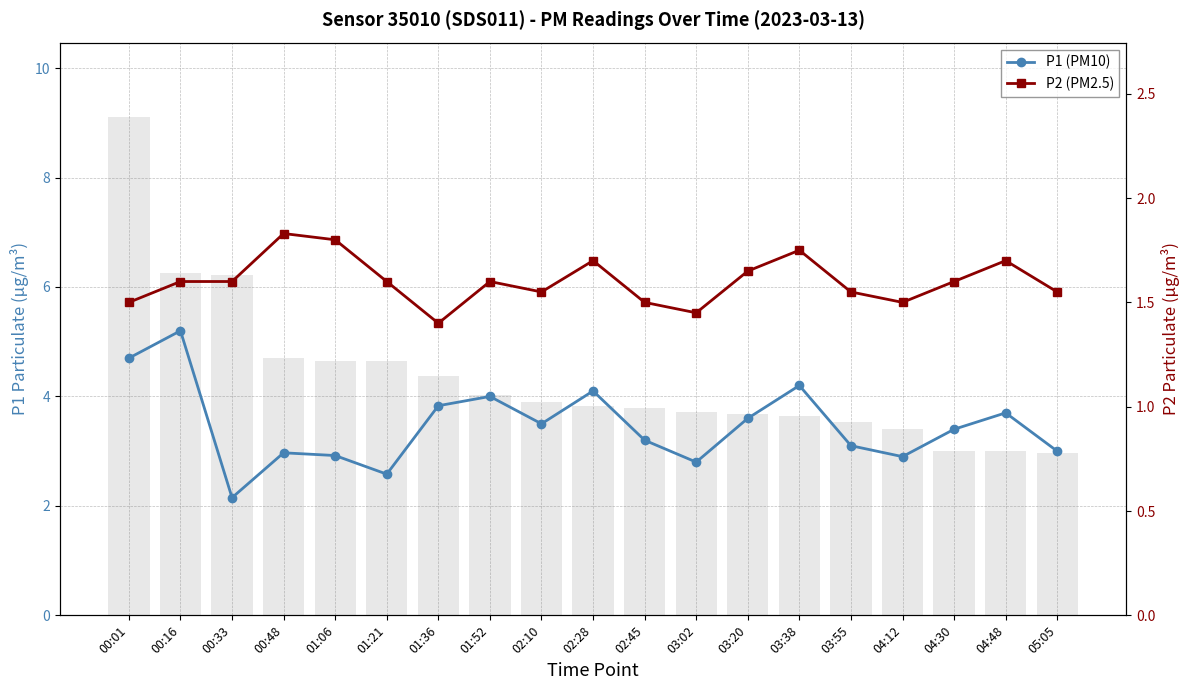

Which series has the largest range (max minus min)?

P1 (PM10)